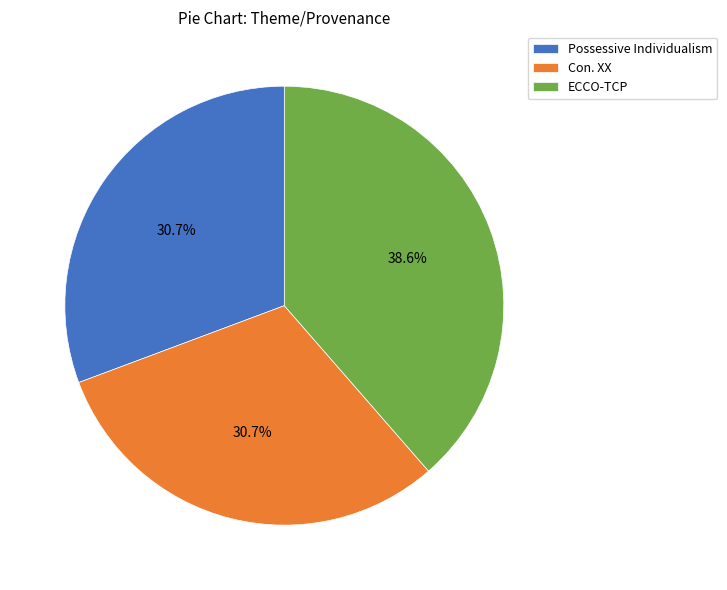

To the nearest percent, what percentage of the pie is ECCO-TCP?

39%